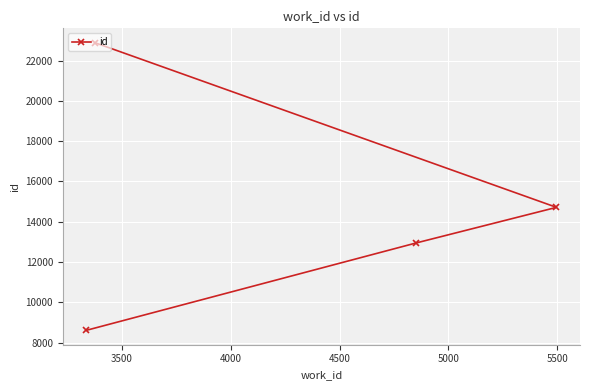

What is the greatest value displayed?

22889